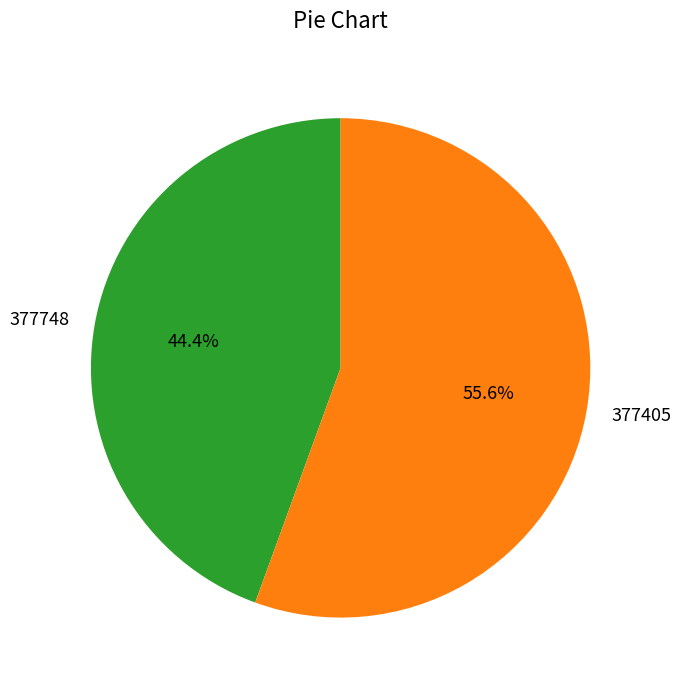

To the nearest percent, what is the difference between the largest and smallest slice percentages?

11%